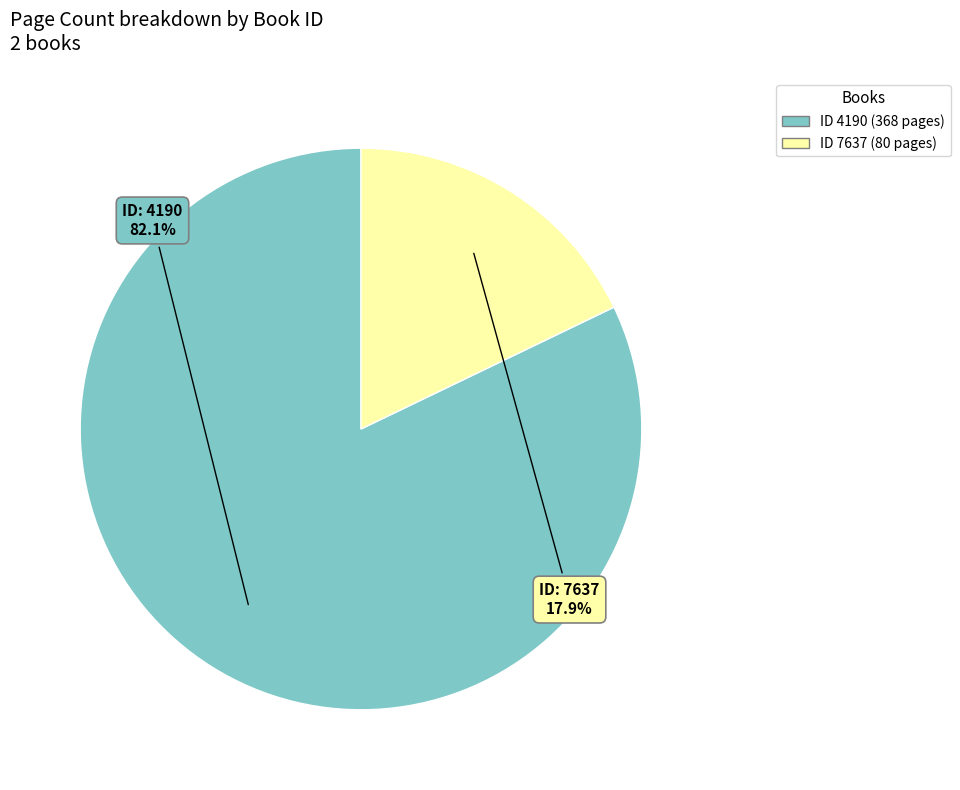

Is there a majority slice in this chart?

Yes